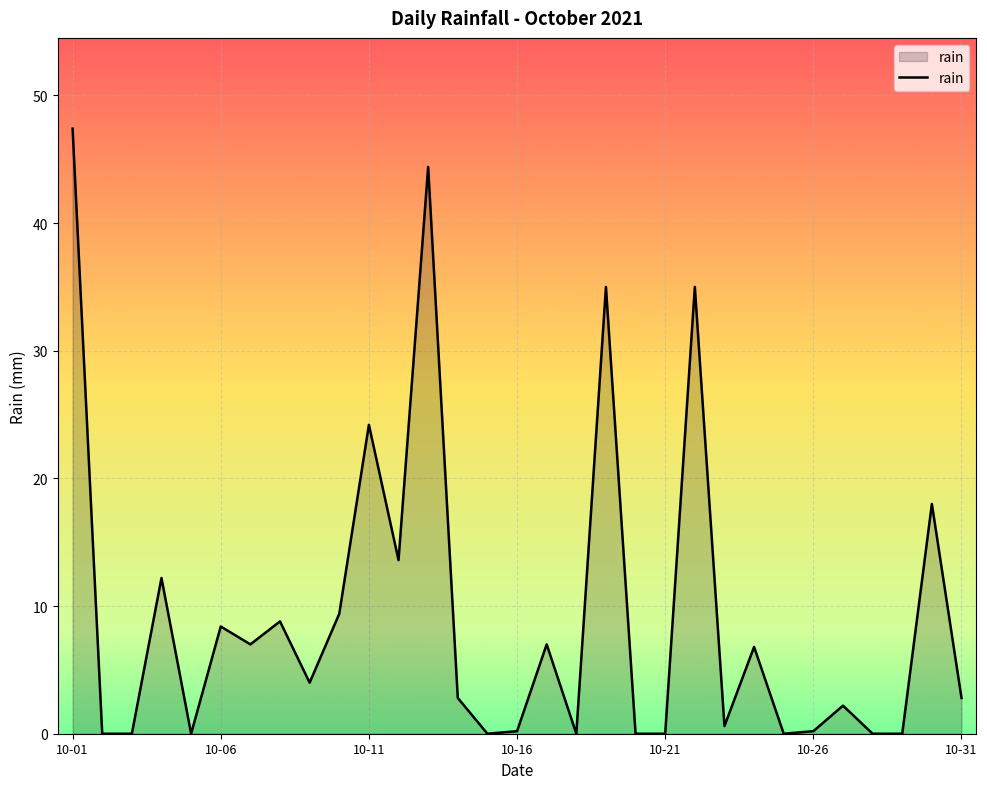

What is the greatest value displayed?

47.4